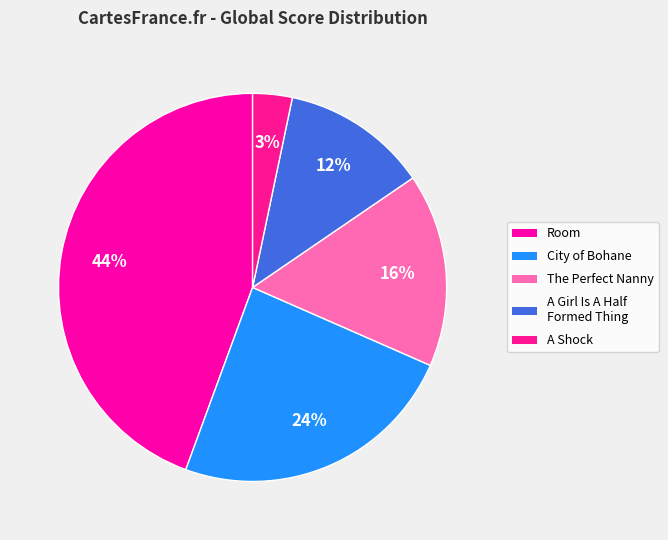

Is there any slice that represents more than half of the pie?

No